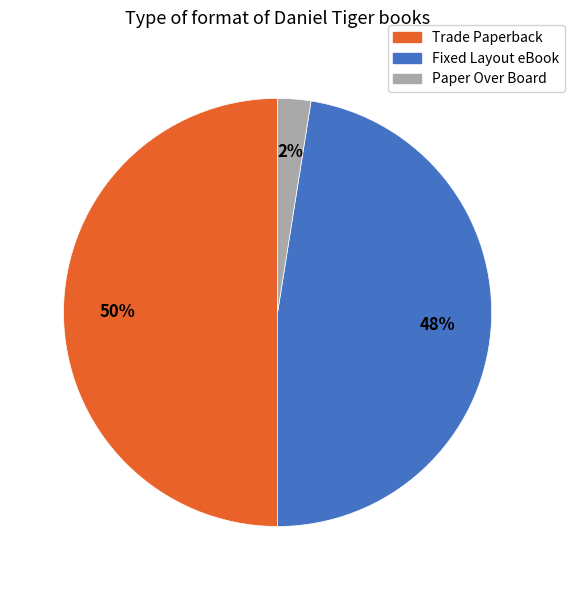

To the nearest percent, what portion does Trade Paperback represent?

50%